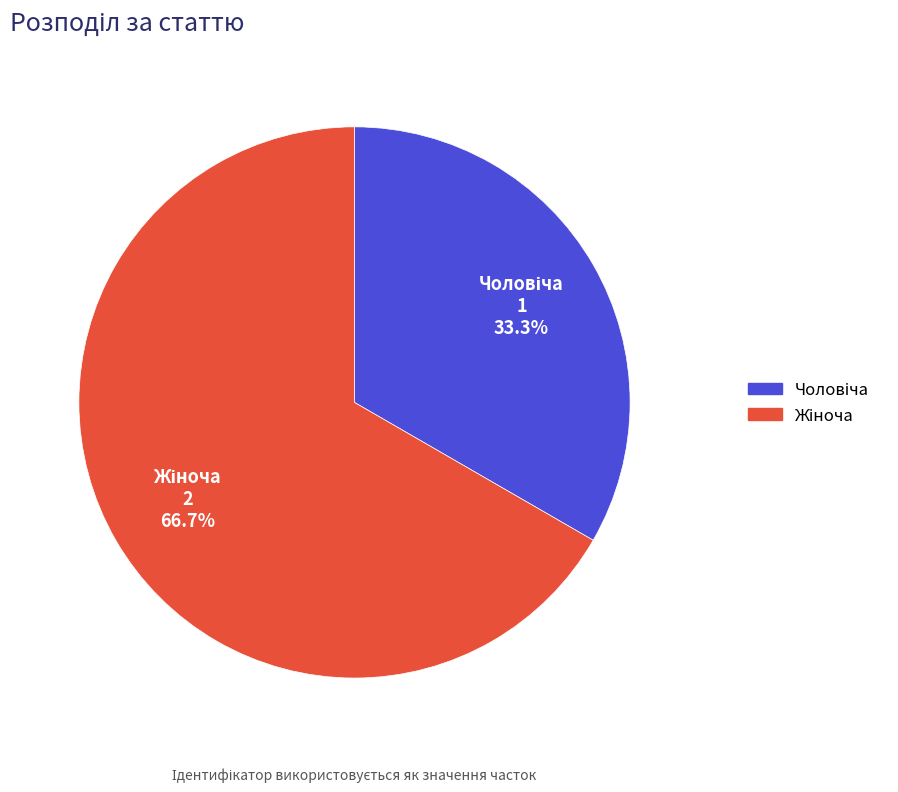

How many segments does this pie chart have?

2